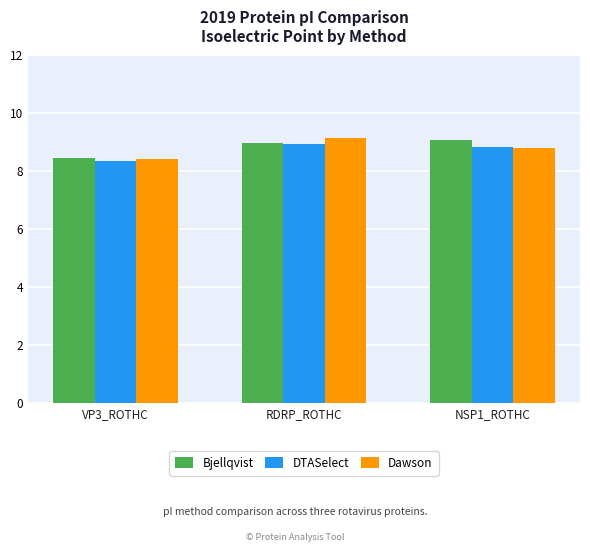

How many categories are shown in the chart?

3